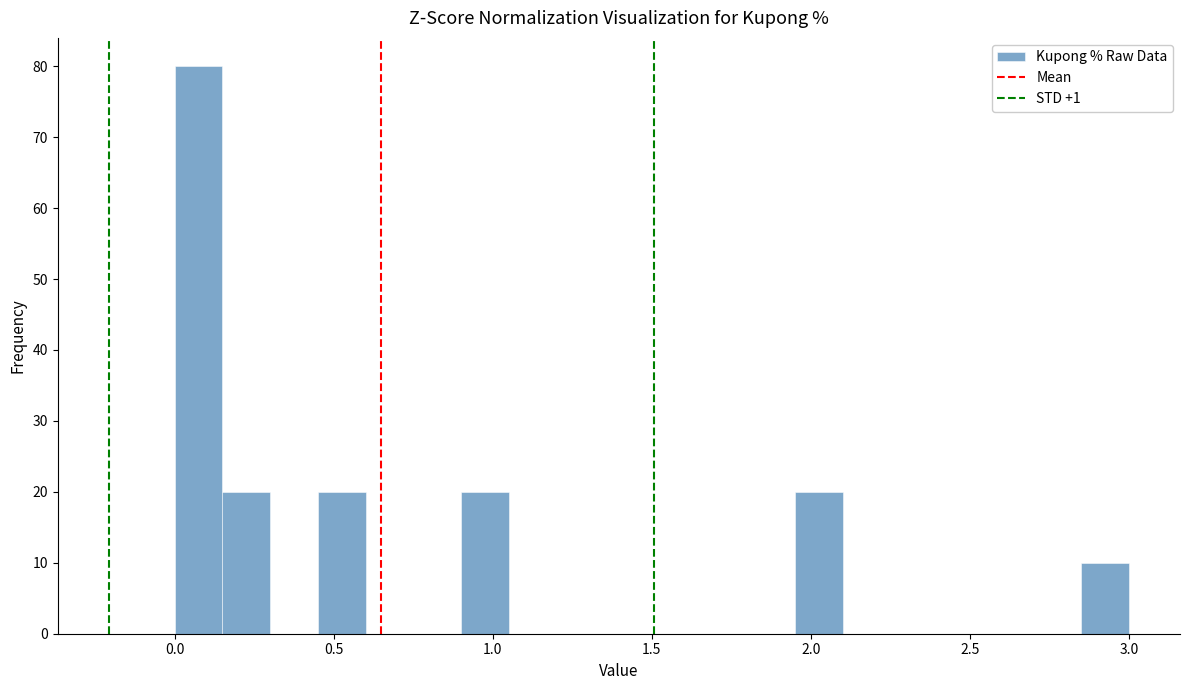

Read against the x-axis, roughly where is the centre of the tallest bar?

0.10